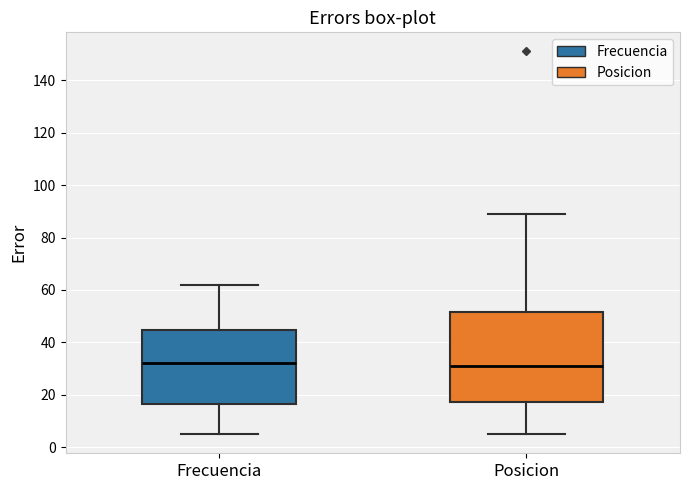

Reading left to right, read every box against the y-axis: the position of its median line, the range the box covers, and the ends of its whiskers. The values are not printed on the chart, so give them approximately, as read against the axis.

Frecuencia: median 32, box 16 to 44, whiskers 6 to 62
Posicion: median 32, box 18 to 52, whiskers 6 to 90